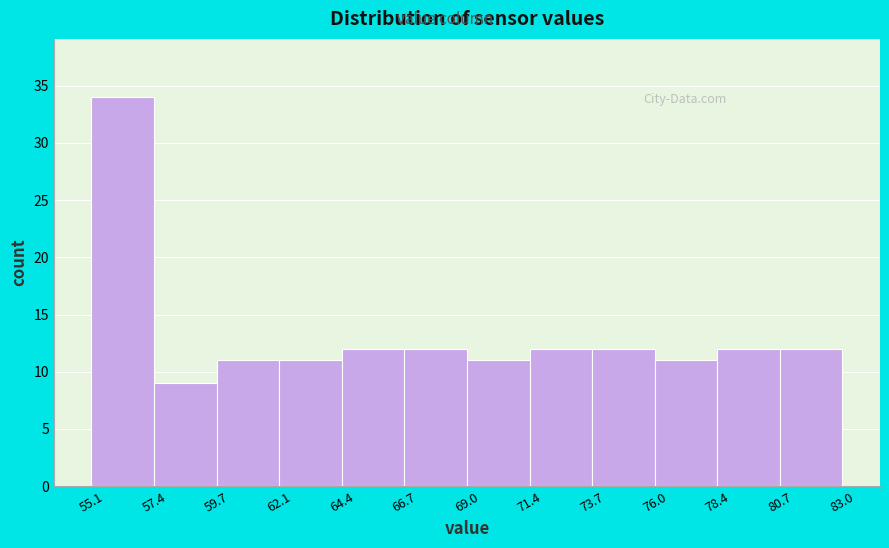

Reading left to right, list every bar in this chart as the range it spans on the x-axis followed by its height. The values are not printed on the chart, so give them approximately, as read against the axis.

55.1 to 57.4: 34
57.4 to 59.7: 9
59.7 to 62.1: 11
62.1 to 64.4: 11
64.4 to 66.7: 12
66.7 to 69.0: 12
69.0 to 71.4: 11
71.4 to 73.7: 12
73.7 to 76.0: 12
76.0 to 78.4: 11
78.4 to 80.7: 12
80.7 to 83.0: 12